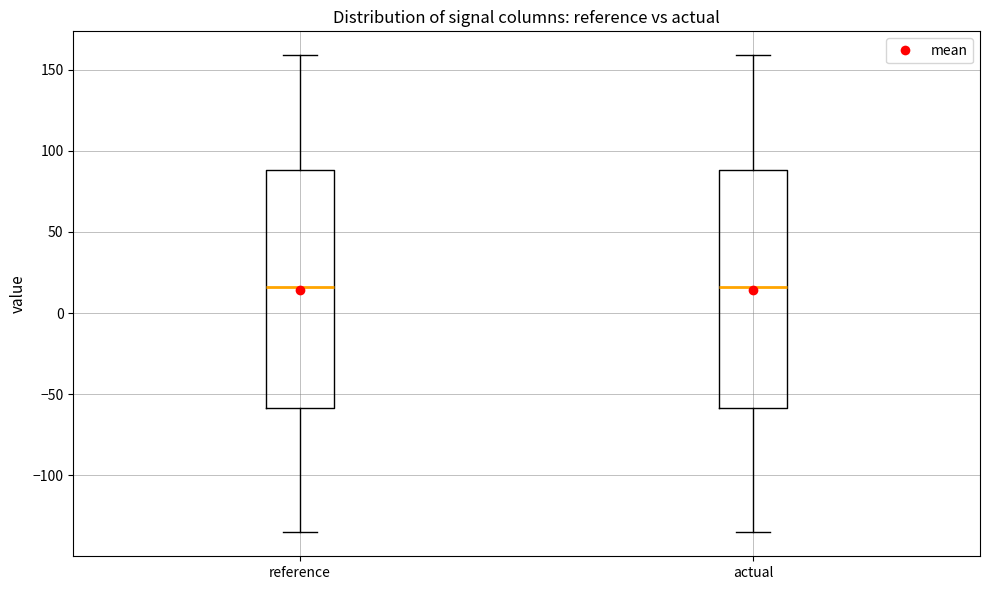

Where does the lower whisker of the box for reference end on the y-axis? The values are not printed on the chart, so give them approximately, as read against the axis.

-135